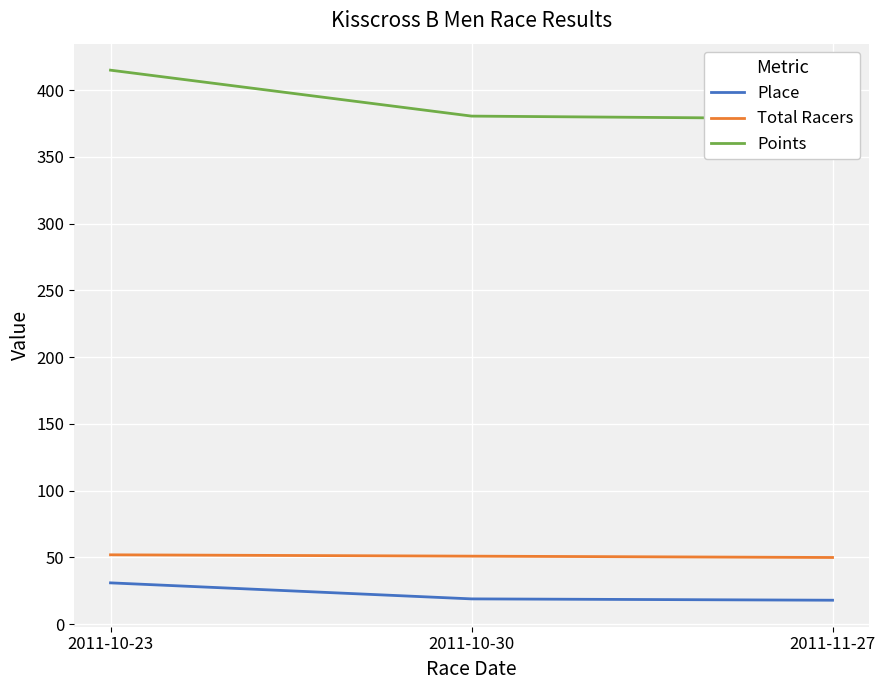

How many data points does each series have?

3